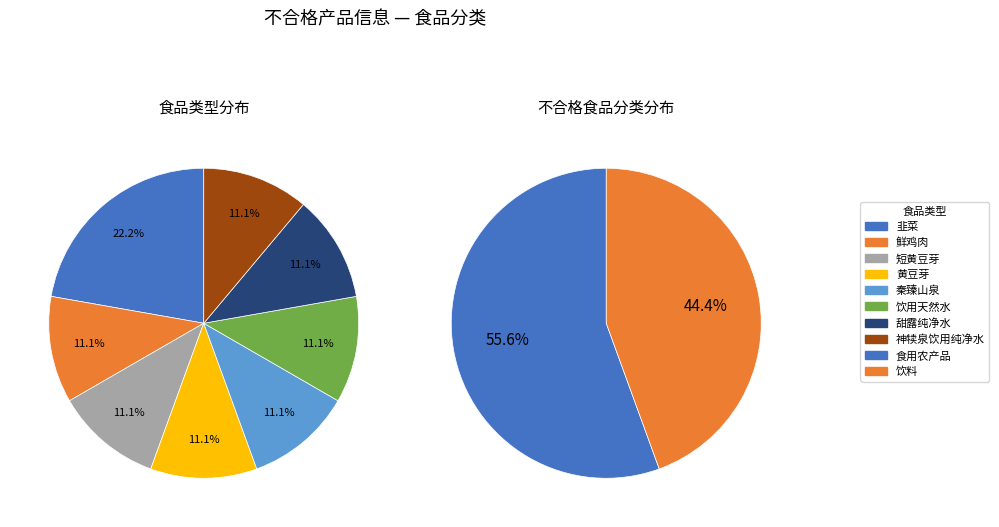

Approximately how many times larger is the value at 饮料 compared to 食用农产品?

0.8